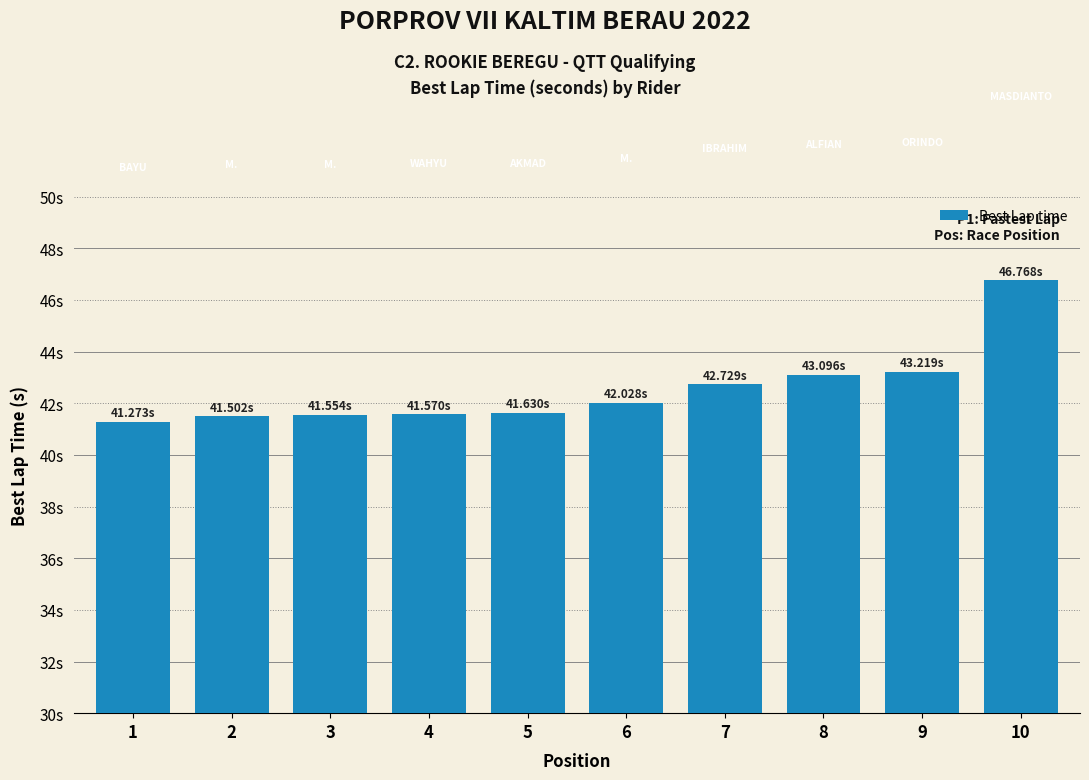

Does the chart contain any negative values?

No